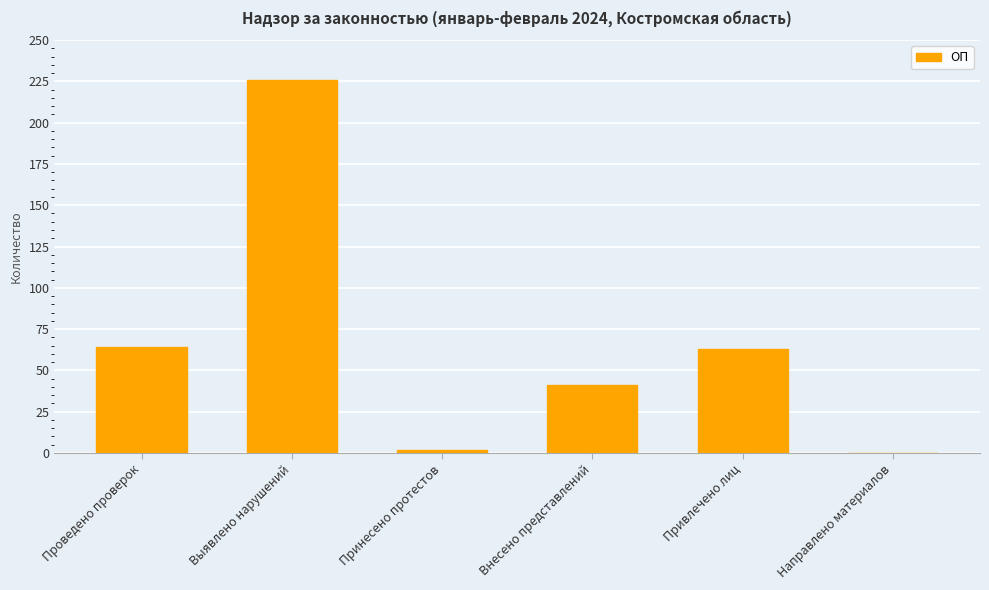

Reading left to right, transcribe all the data shown in this chart.

64	226	2	41	63	0